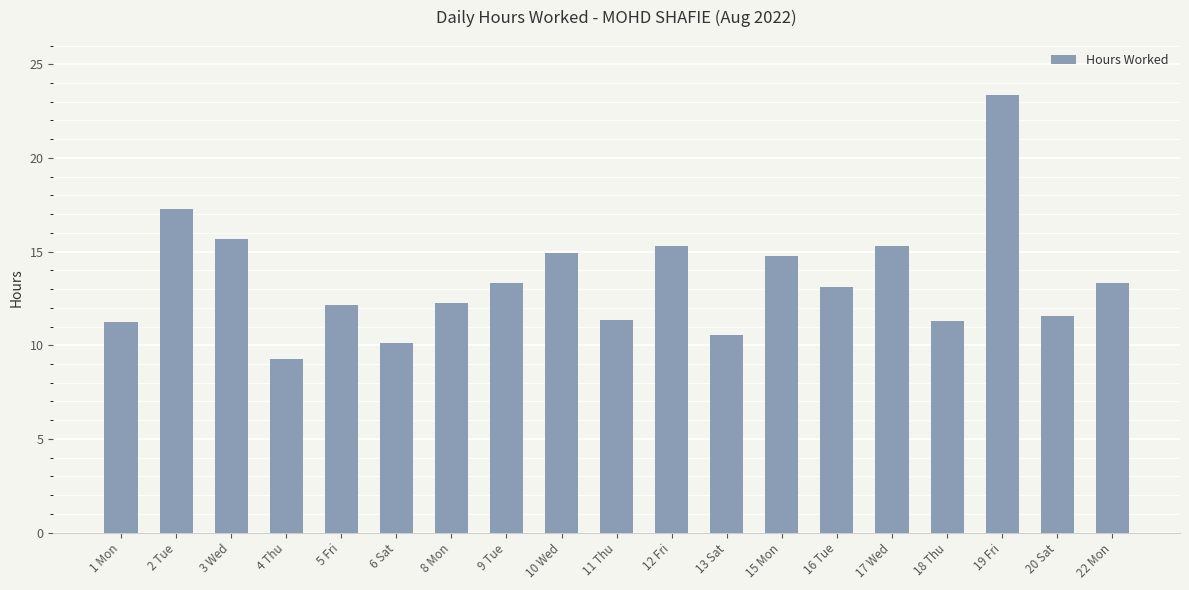

What is the maximum value shown in the chart?

23.4